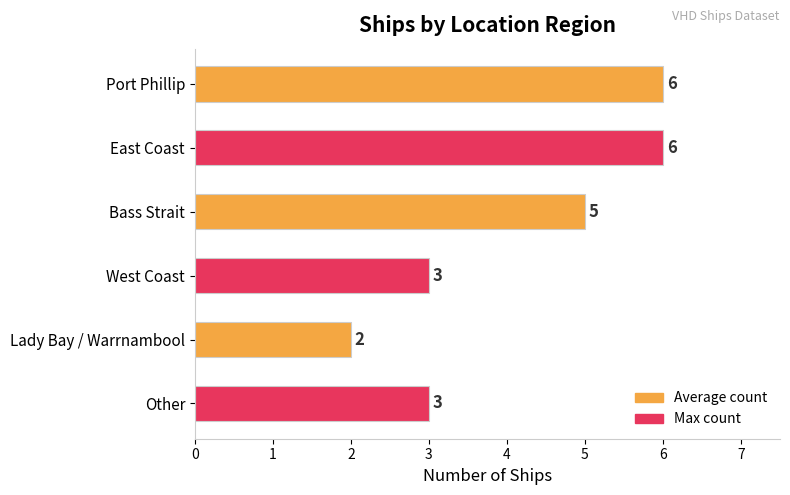

Reading top to bottom, list all the values displayed in this chart.

Port Phillip=6	East Coast=6	Bass Strait=5	West Coast=3	Lady Bay / Warrnambool=2	Other=3